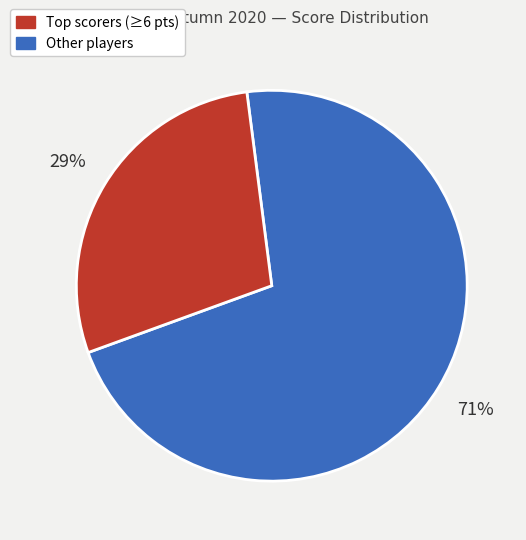

How many slices are in this pie chart?

2